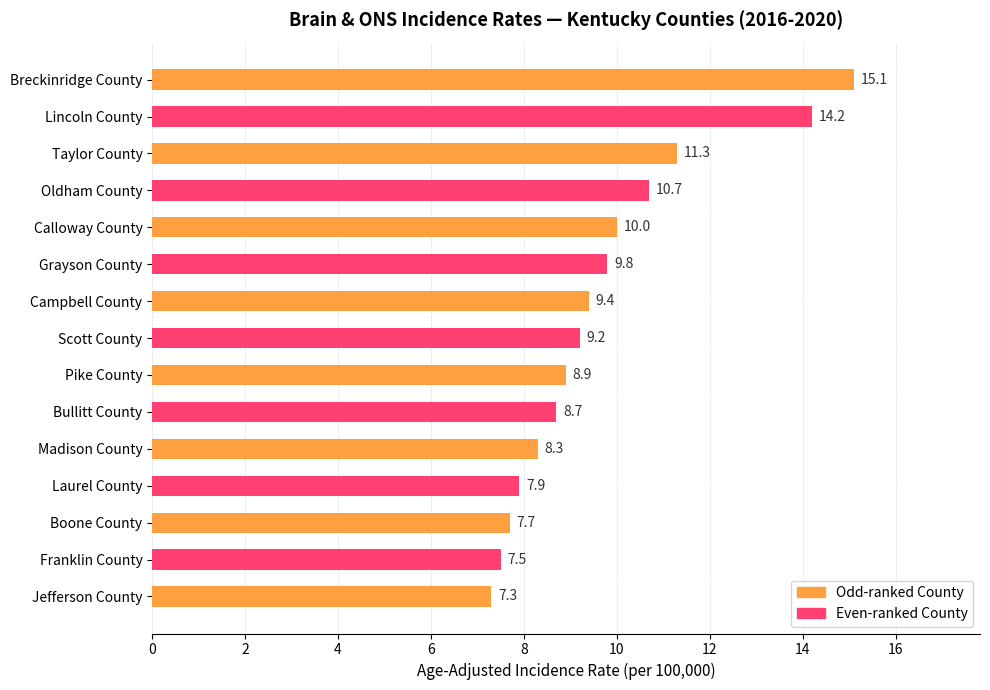

The chart shows a value of 10.7 at Oldham County. True or false?

True